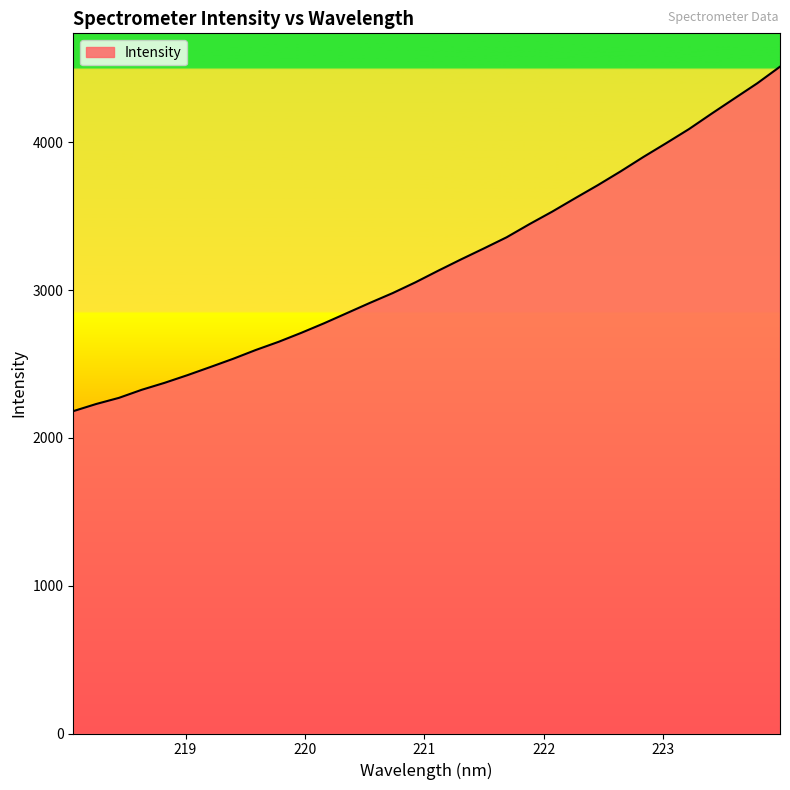

What is the difference between the maximum and minimum values?

2331.0